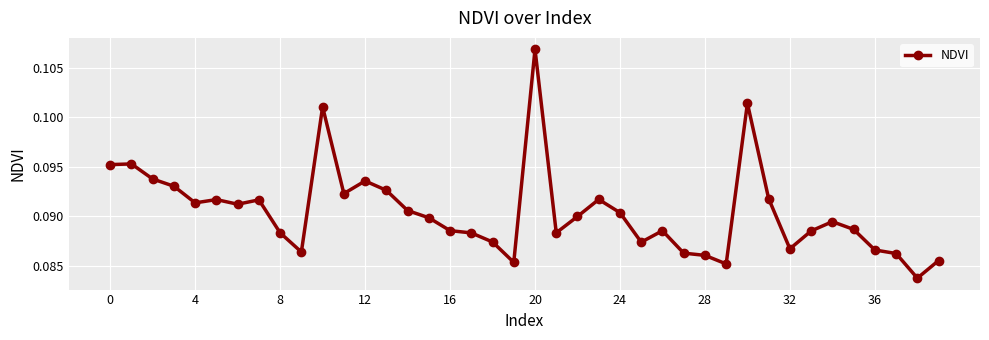

Count the values in the range 0 to 1.

40